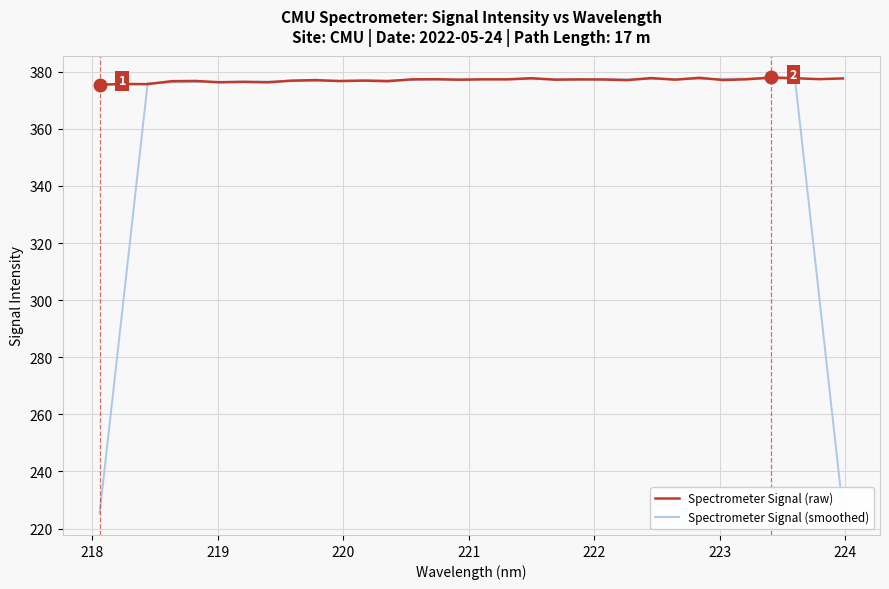

At how many categories does at least one series exceed 354?

32